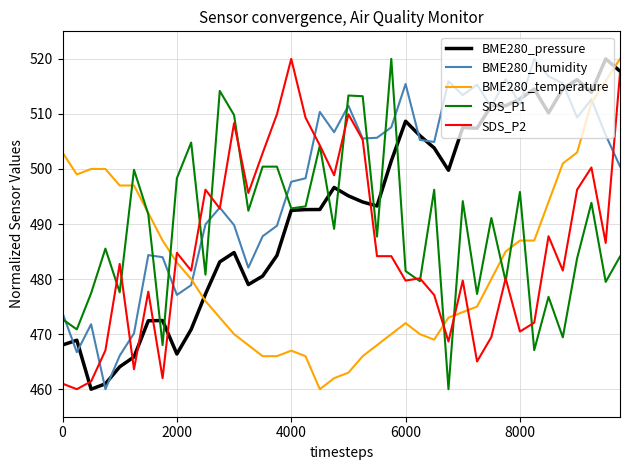

How many lines are shown in the chart?

5